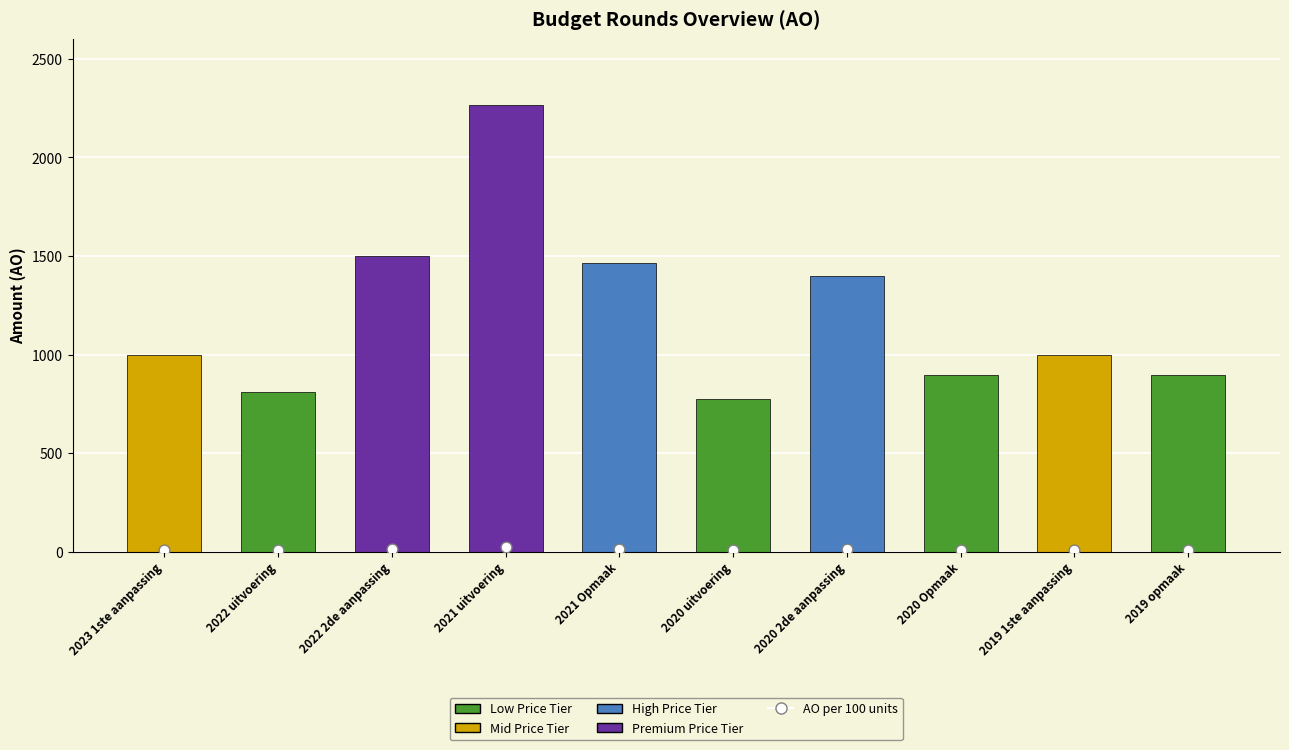

What is the total value across all series at 2022 2de aanpassing?

1500